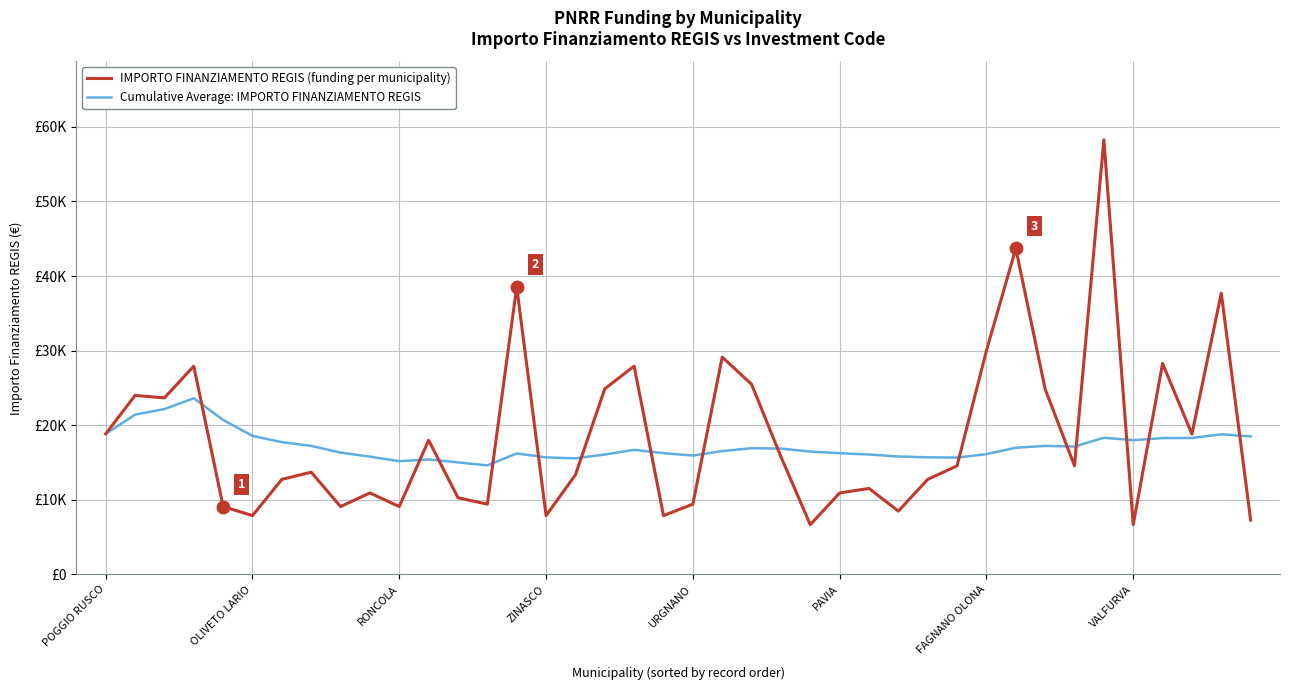

At how many categories does at least one series exceed 33265?

4